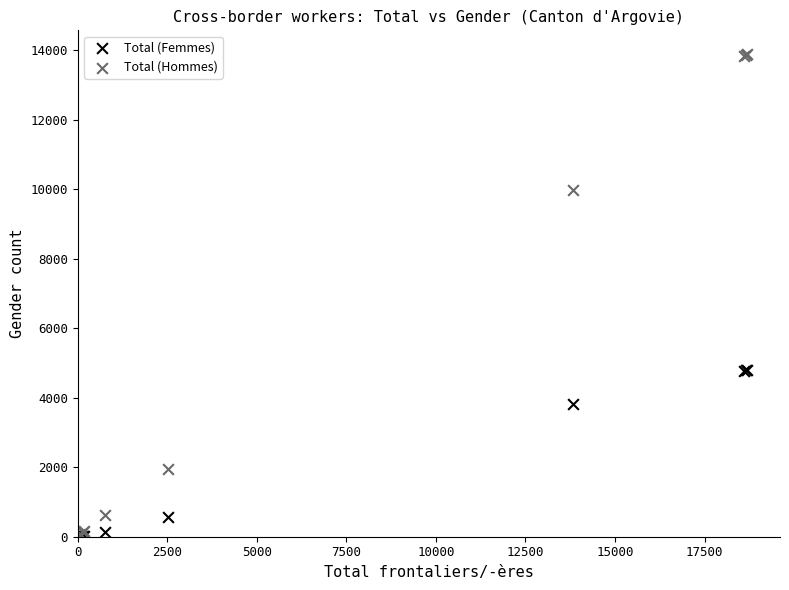

Which series contains the highest Y value?

Total (Hommes)